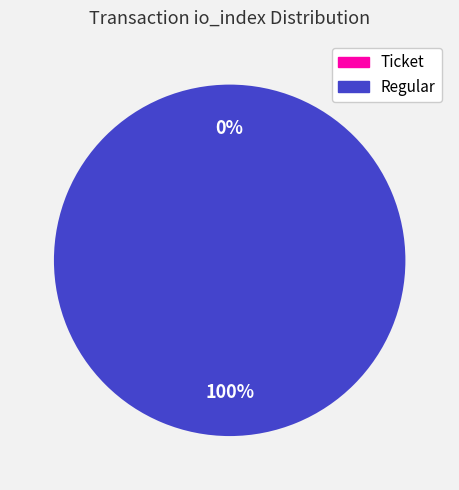

What percentage do Regular and Ticket together represent?

100.0%